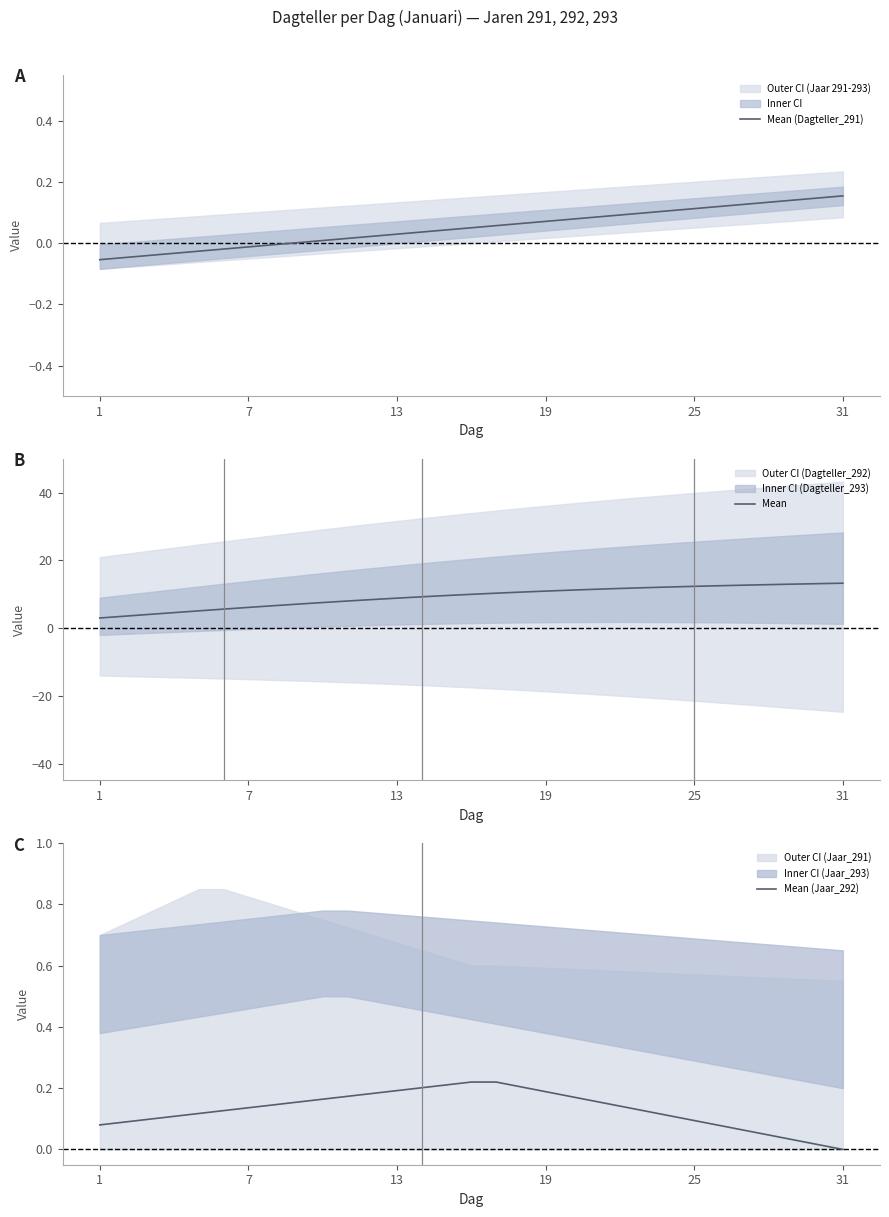

Which series has the largest total across all categories?

Mean